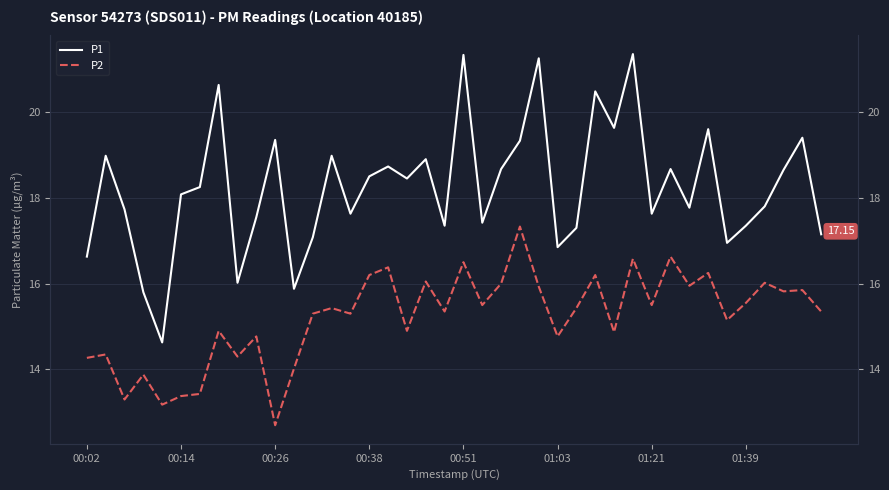

Which series has the widest spread of values?

P1